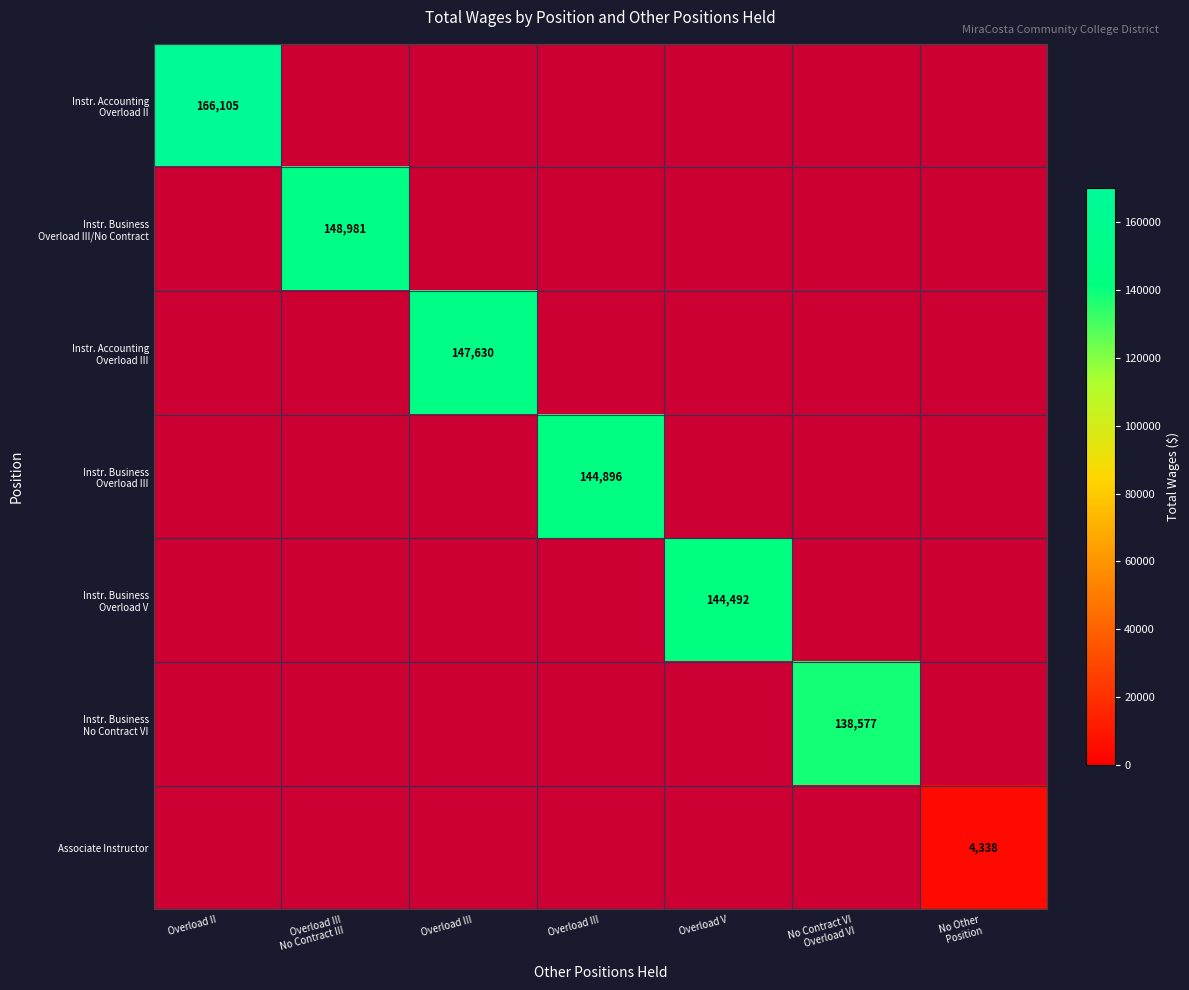

True or false: Associate Instructor has a value of 4338.0 at No Other Position.

True